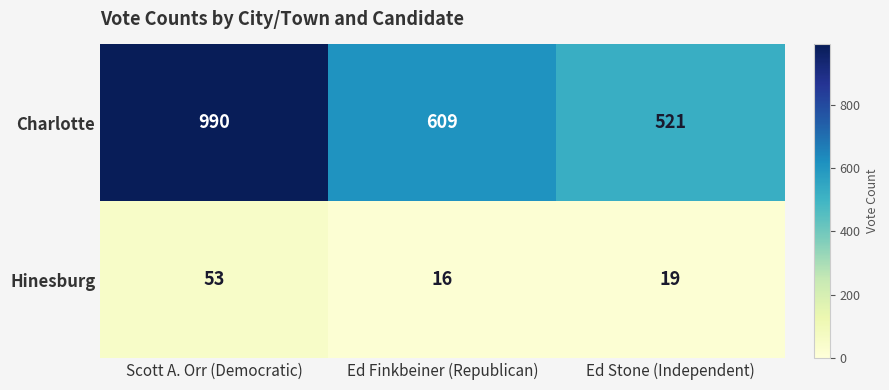

What is the total value across all series at Ed Finkbeiner (Republican)?

625